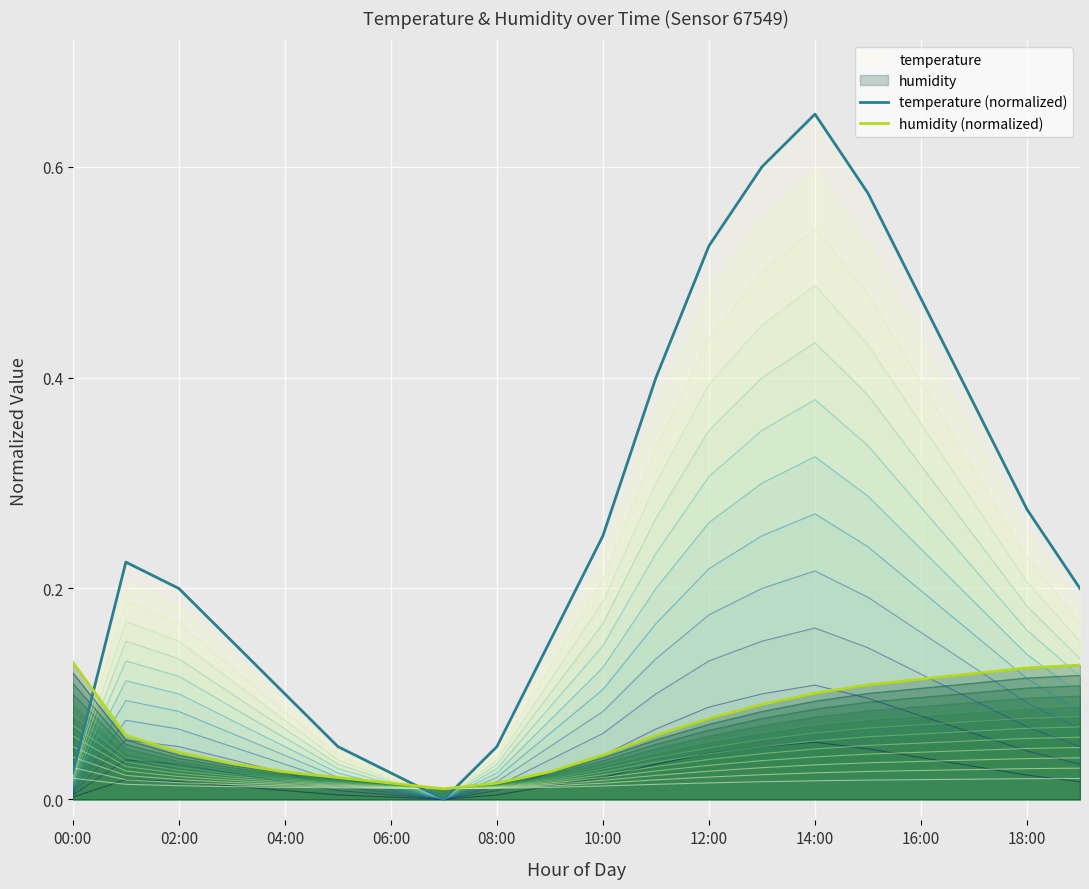

At which category does the chart reach its peak across all series?

14:00